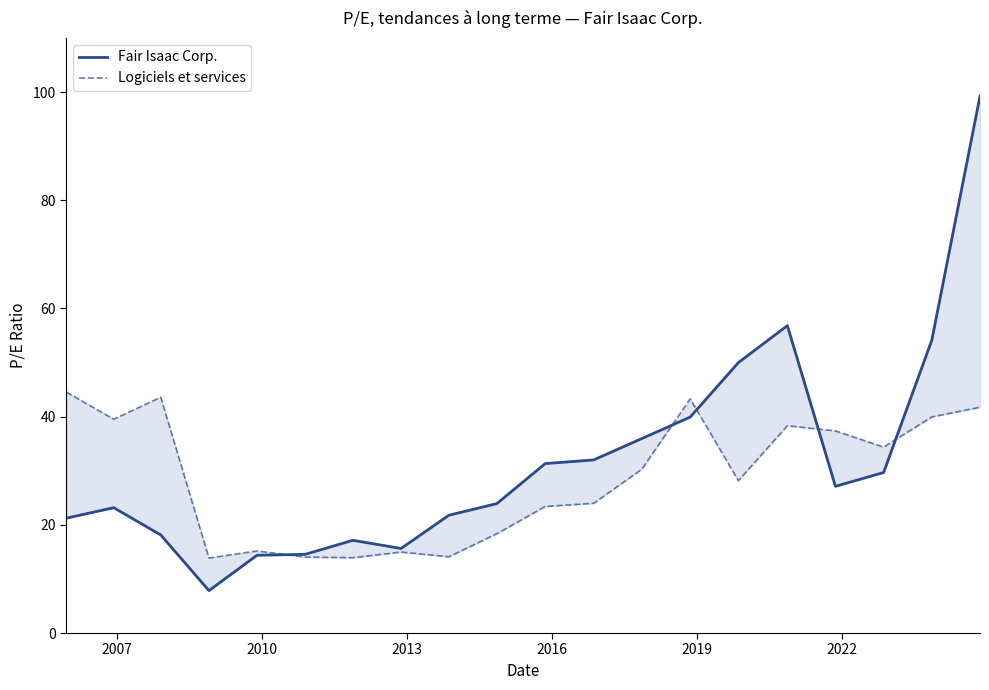

Count the number of data series in this chart.

2